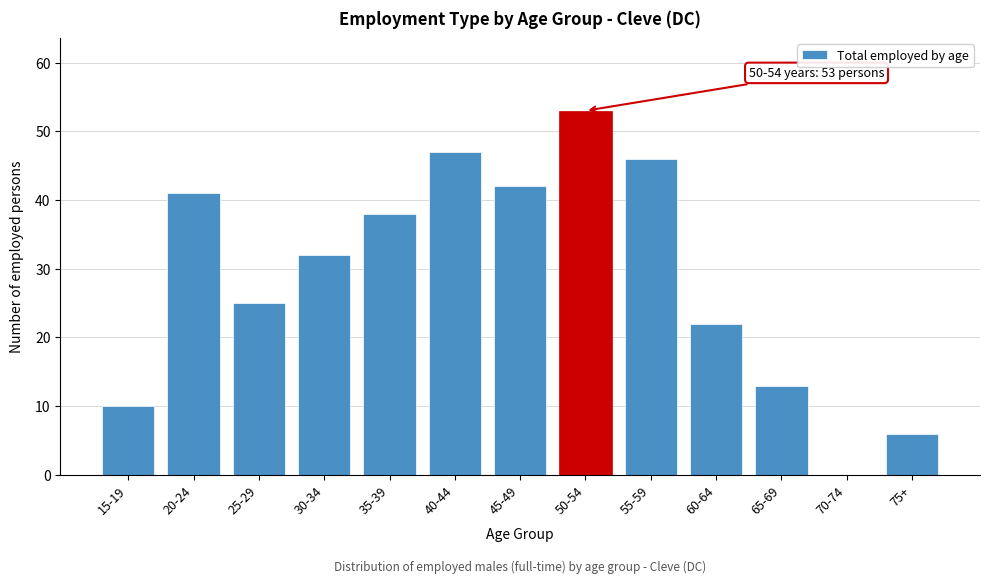

Reading left to right, extract all data points from this chart.

15-19=10	20-24=41	25-29=25	30-34=32	35-39=38	40-44=47	45-49=42	50-54=53	55-59=46	60-64=22	65-69=13	70-74=0	75+=6